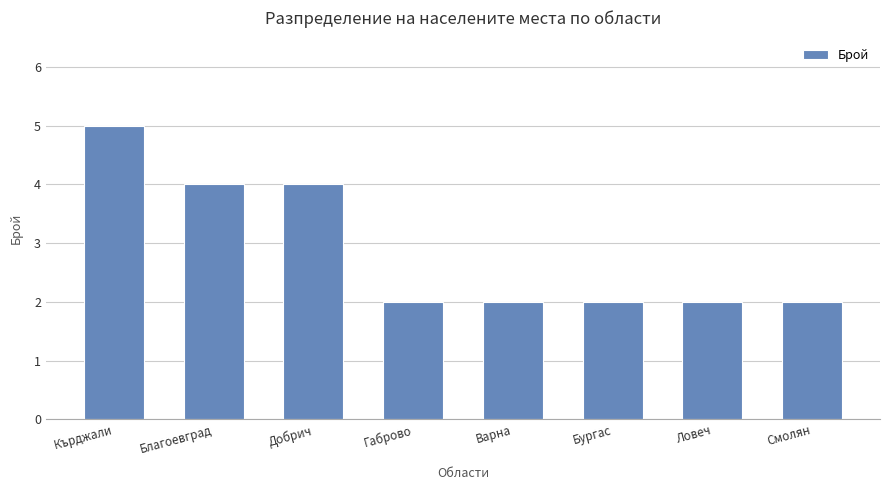

What is the maximum value shown in the chart?

5